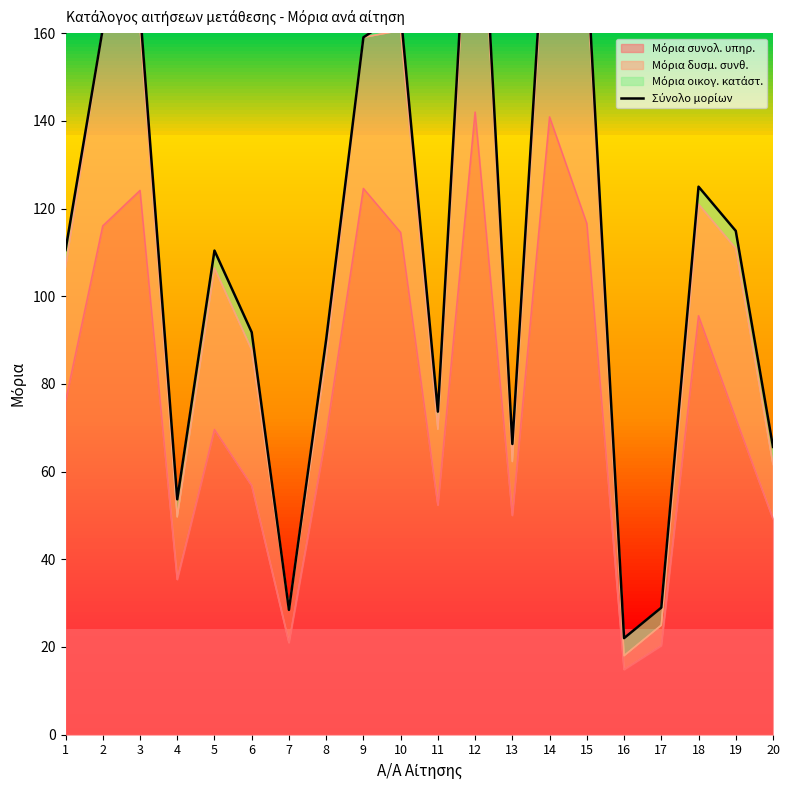

True or false: the data has more than 2 interior local peaks.

True